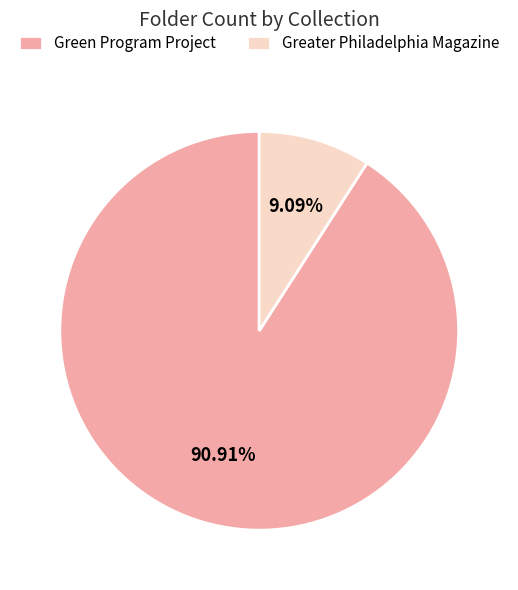

The Green Program Project slice represents 91% of the pie. True or false?

True